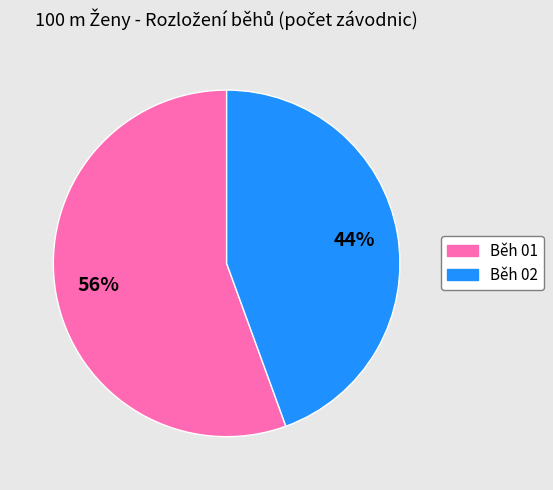

To the nearest percent, what percentage of the pie is Běh 01?

56%